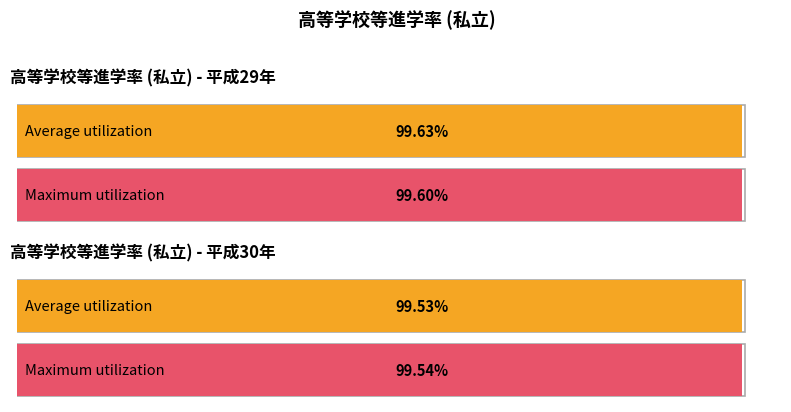

Are the bars grouped side by side (vs. stacked)?

Yes